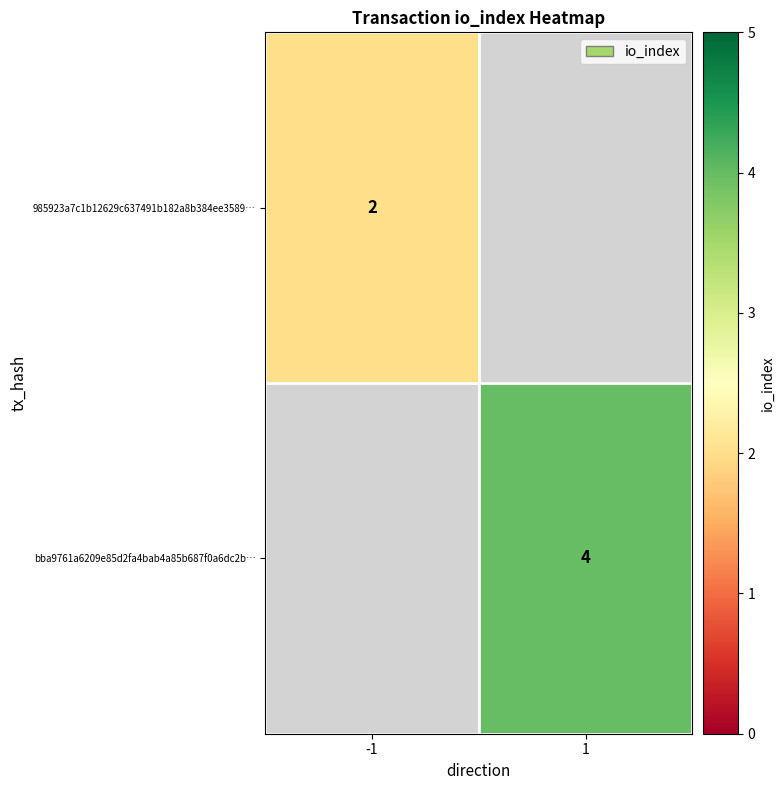

How many data points does each series have?

2